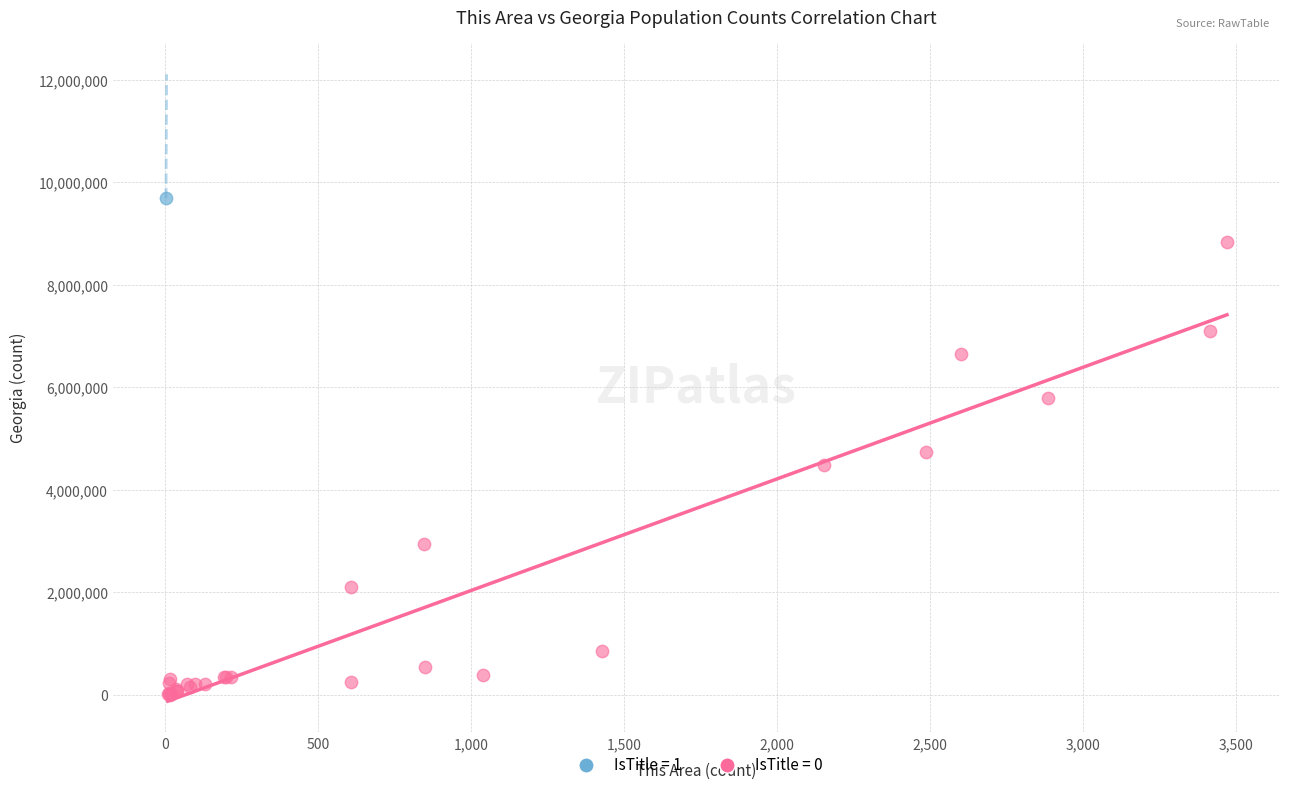

Which series contains the highest Y value?

IsTitle = 1